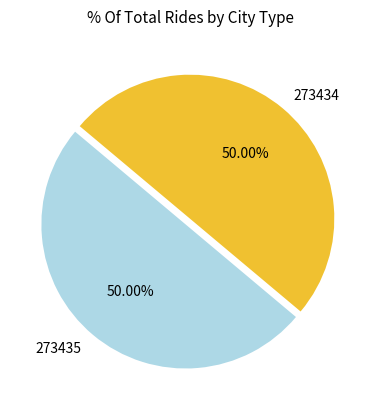

What is the ratio of the value at 273434 to the value at 273435?

1.0